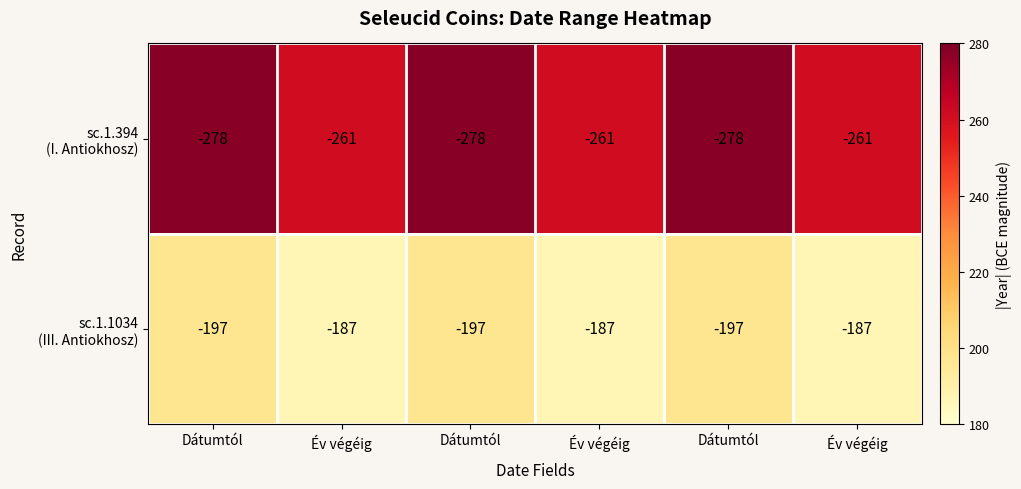

Rank the series at Év végéig from lowest to highest value.

sc.1.1034 (III. Antiokhosz), sc.1.394 (I. Antiokhosz)